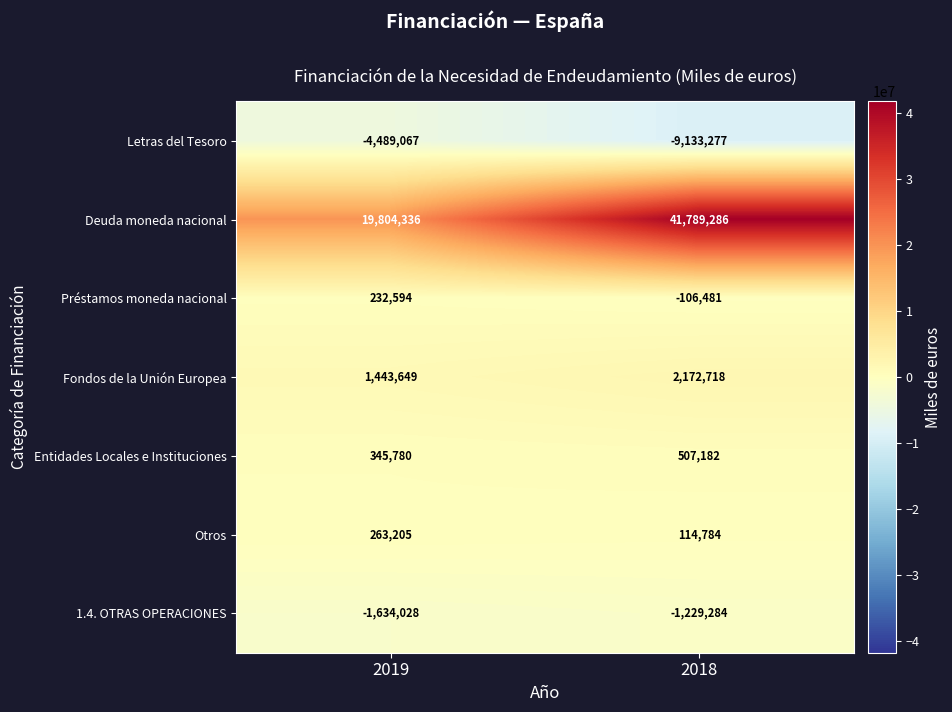

What is the difference between the Deuda moneda nacional values at 2019 and 2018?

21984950